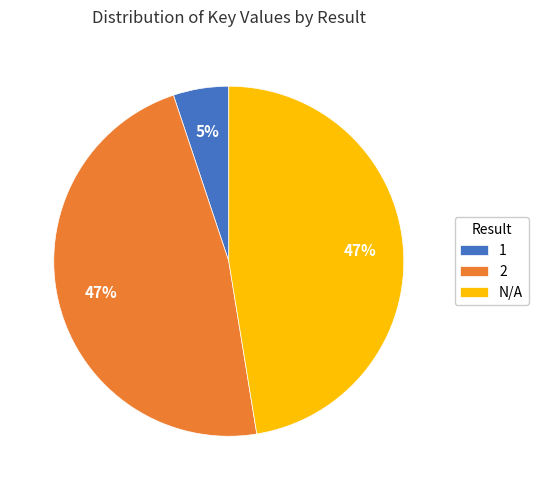

Is it true that 2 is 47% of the pie?

True